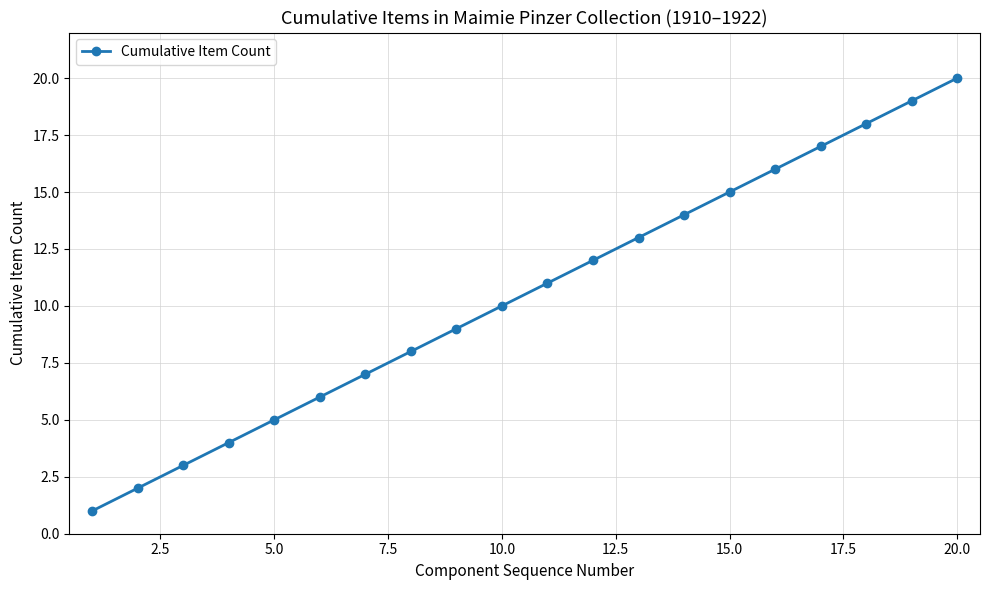

True or false: the data has more than 0 interior local peaks.

False